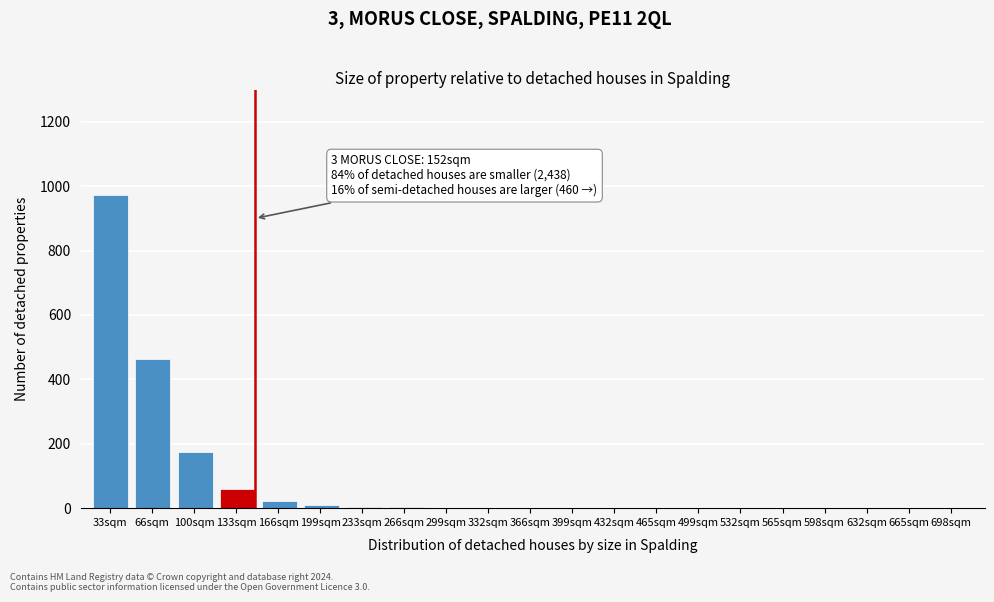

Which category has the highest value across all series?

33sqm